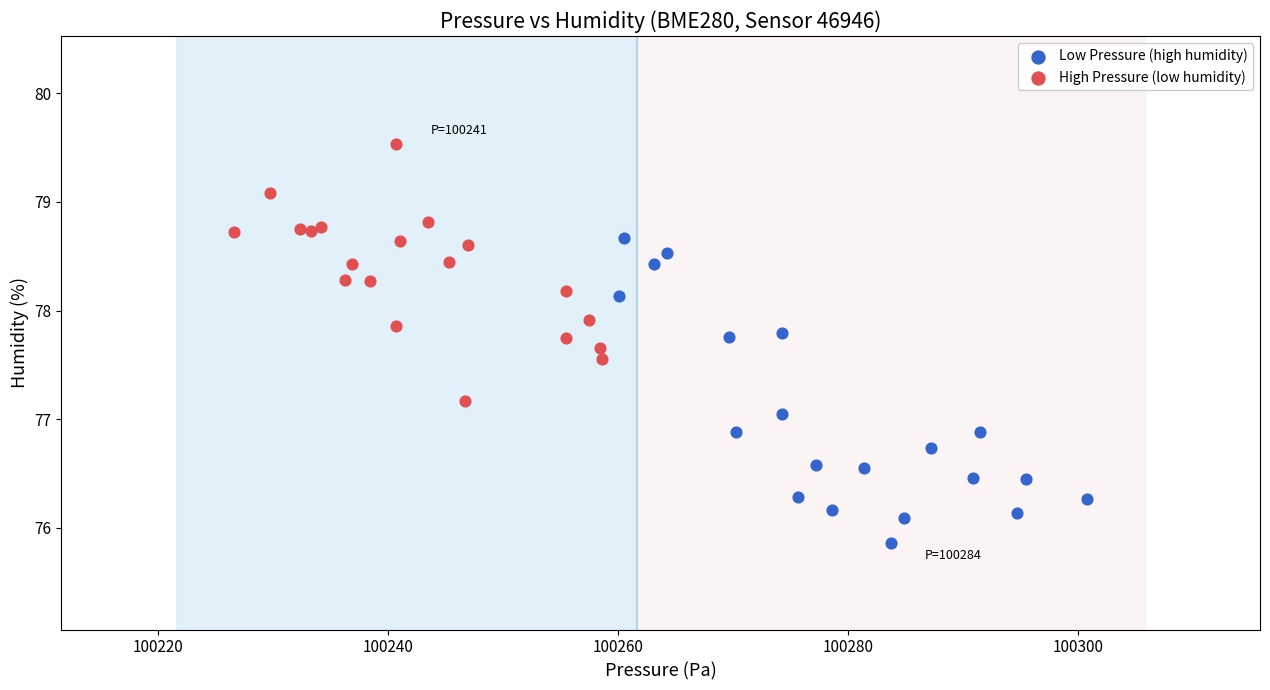

Which series has the widest spread of Y values?

Low Pressure (high humidity)